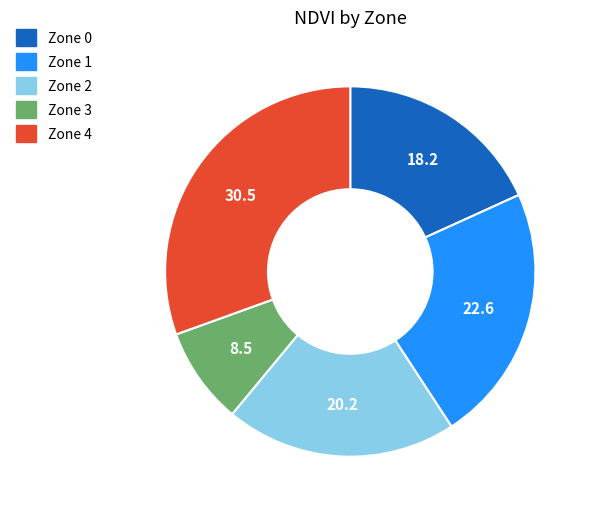

Does Zone 0 account for over 50% of the chart?

No